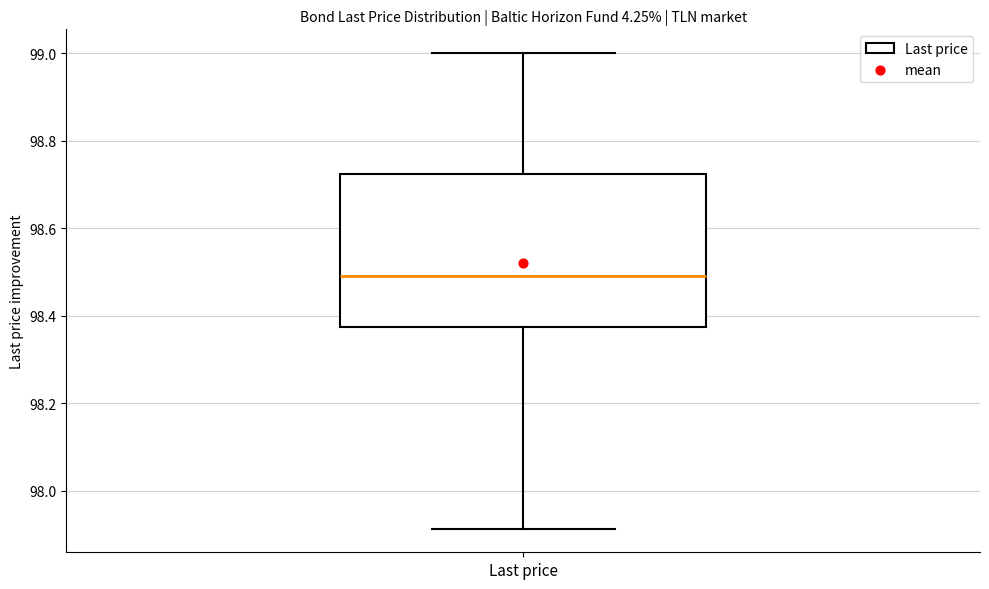

Transcribe this box plot: give where the median line is, the range the box spans, and where the two whiskers end, as read against the y-axis. The values are not printed on the chart, so give them approximately, as read against the axis.

median 98.50, box 98.38 to 98.72, whiskers 97.92 to 99.00